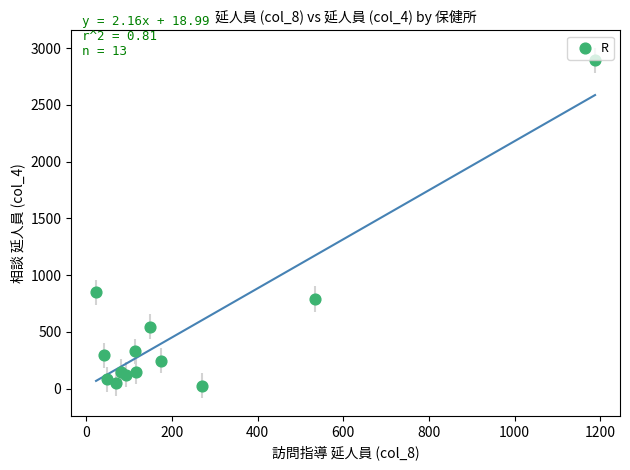

What is the range of Y values (max minus min)?

2865